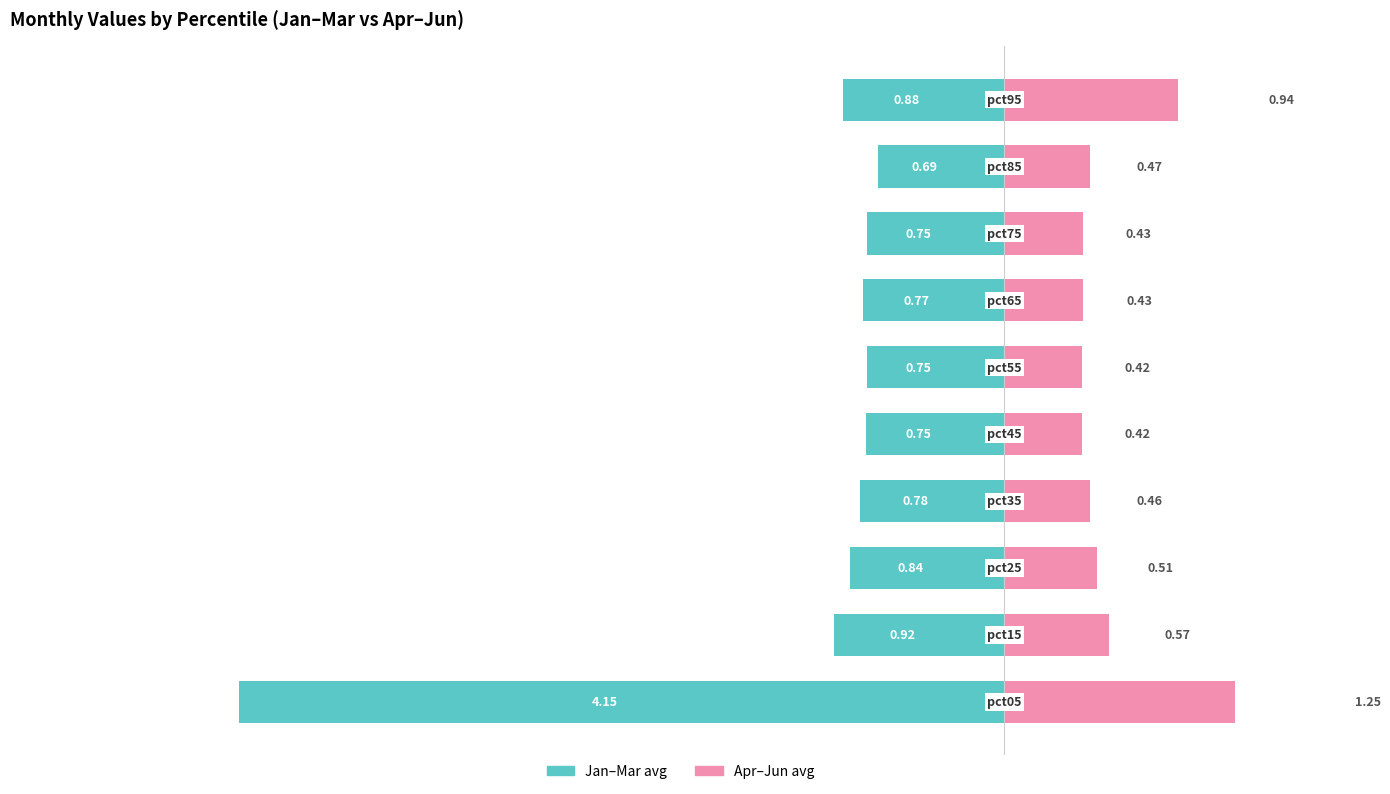

Rank the series at 9 from highest to lowest value.

Apr-Jun avg, Jan-Mar avg